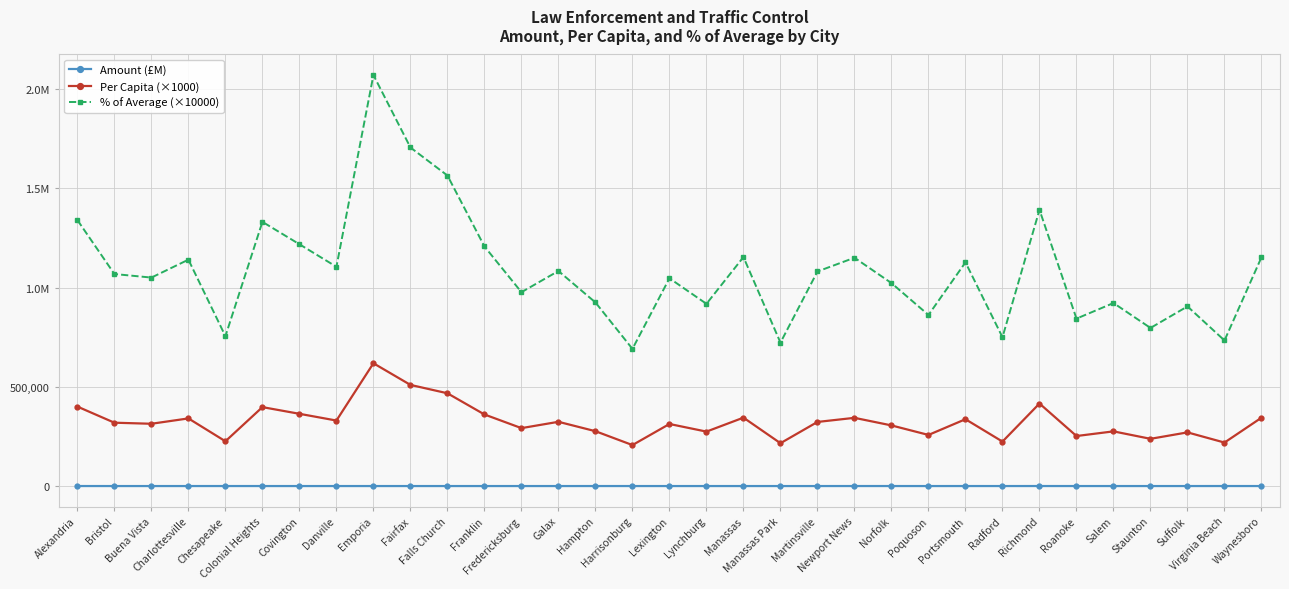

Reading left to right, transcribe all the data shown in this chart.

Amount (£M): Alexandria=64.5	Bristol=5.4	Buena Vista=2.0	Charlottesville=16.8	Chesapeake=55.0	Colonial Heights=7.0	Covington=2.1	Danville=13.4	Emporia=3.4	Fairfax=12.5	Falls Church=6.8	Franklin=3.0	Fredericksburg=8.3	Galax=2.1	Hampton=37.5	Harrisonburg=11.3	Lexington=2.3	Lynchburg=22.3	Manassas=14.5	Manassas Park=3.6	Martinsville=4.2	Newport News=62.3	Norfolk=75.1	Poquoson=3.2	Portsmouth=32.0	Radford=4.0	Richmond=94.4	Roanoke=25.2	Salem=7.1	Staunton=5.9	Suffolk=25.1	Virginia Beach=99.4	Waynesboro=7.7
Per Capita (×1000): Alexandria=400495.7	Bristol=319284.8	Buena Vista=313923.0	Charlottesville=340906.7	Chesapeake=225683.3	Colonial Heights=397820.3	Covington=364131.2	Danville=330163.8	Emporia=618921.4	Fairfax=509833.0	Falls Church=467616.5	Franklin=360802.1	Fredericksburg=291947.5	Galax=323830.9	Hampton=276465.9	Harrisonburg=206560.5	Lexington=312853.4	Lynchburg=274397.3	Manassas=344810.3	Manassas Park=215952.1	Martinsville=323108.4	Newport News=343822.7	Norfolk=305596.2	Poquoson=257617.1	Portsmouth=336858.3	Radford=224105.8	Richmond=415962.9	Roanoke=252123.0	Salem=275590.4	Staunton=238069.5	Suffolk=270494.8	Virginia Beach=219204.3	Waynesboro=344554.1
% of Average (×10000): Alexandria=1340551.1	Bristol=1068719.7	Buena Vista=1050772.4	Charlottesville=1141093.2	Chesapeake=755413.9	Colonial Heights=1331596.0	Covington=1218830.9	Danville=1105134.2	Emporia=2071672.0	Fairfax=1706528.1	Falls Church=1565219.8	Franklin=1207687.6	Fredericksburg=977215.3	Galax=1083936.4	Hampton=925394.9	Harrisonburg=691405.5	Lexington=1047192.4	Lynchburg=918470.8	Manassas=1154159.4	Manassas Park=722841.5	Martinsville=1081518.1	Newport News=1150853.6	Norfolk=1022900.9	Poquoson=862303.7	Portsmouth=1127542.3	Radford=750133.7	Richmond=1392323.3	Roanoke=843913.6	Salem=922464.3	Staunton=796873.4	Suffolk=905408.4	Virginia Beach=733727.2	Waynesboro=1153301.9